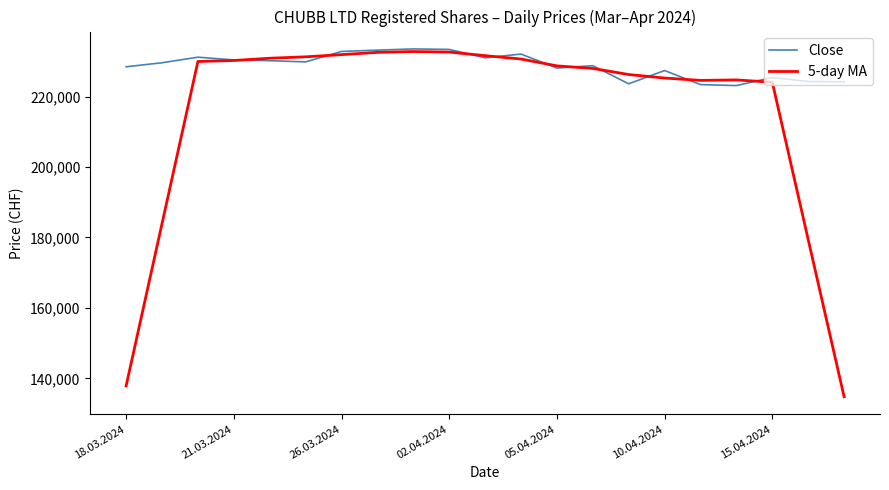

List the series in order of their overall mean, lowest first.

5-day MA, Close